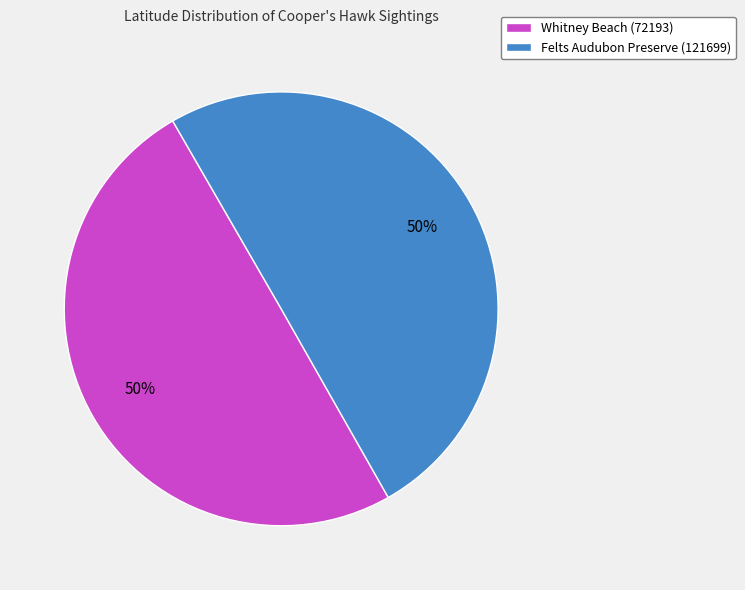

Do Whitney Beach (72193) and Felts Audubon Preserve (121699) together represent more than half of the pie?

Yes